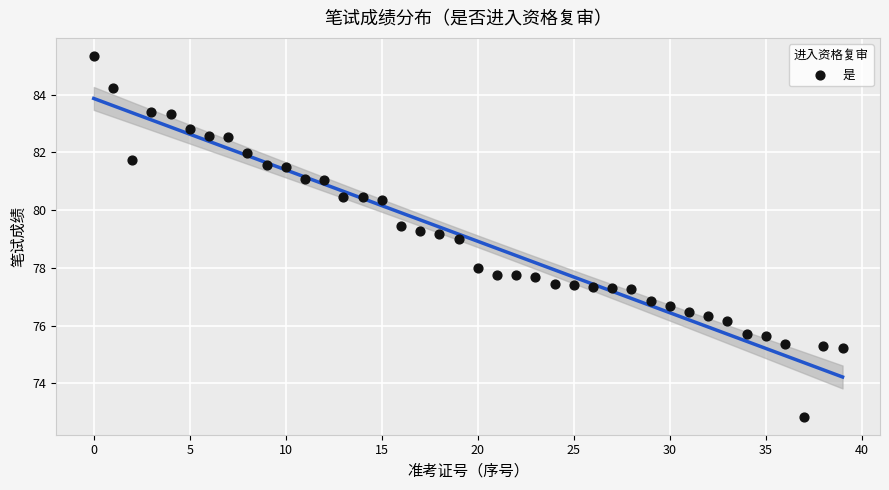

What is the range of Y values (max minus min)?

12.5